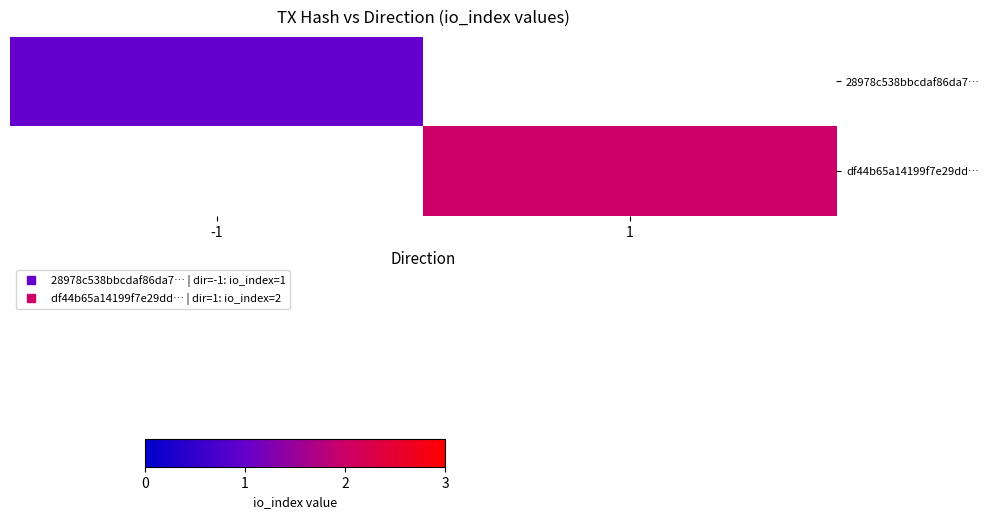

Rank the series by their average value, from lowest to highest.

28978c538bbcdaf86da7…, df44b65a14199f7e29dd…